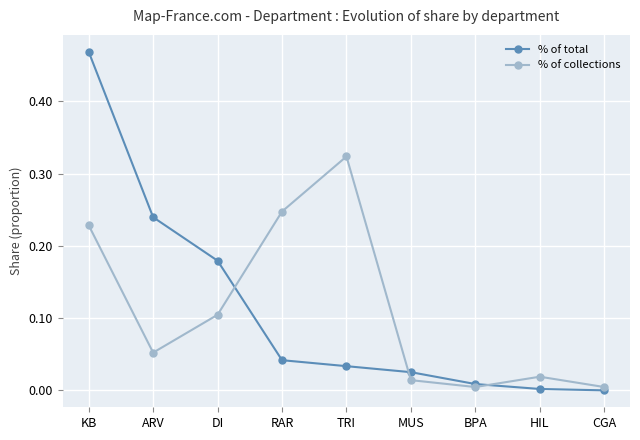

Rank the series by their maximum value, from lowest to highest.

% of collections, % of total